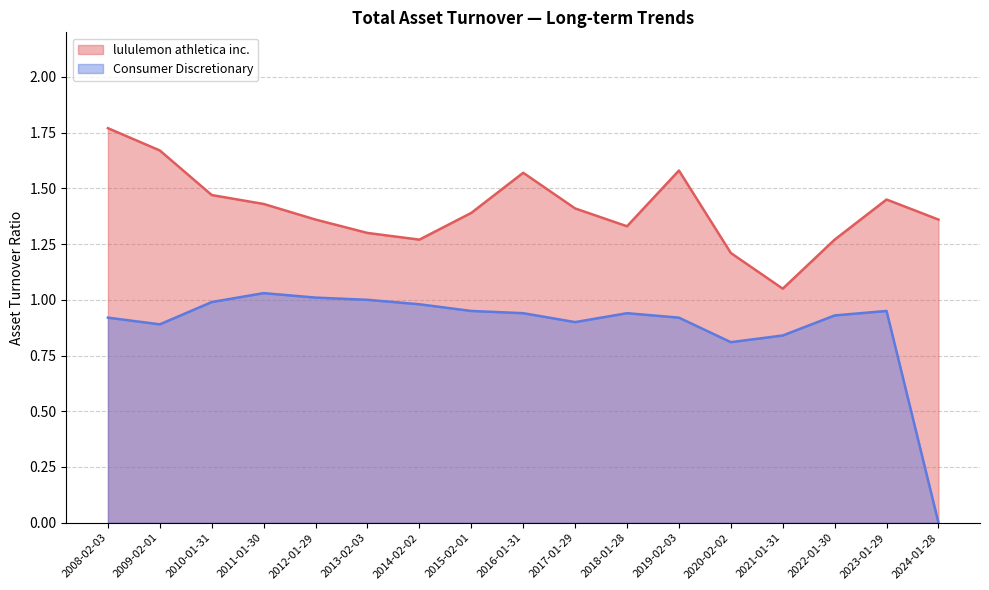

At which category does Consumer Discretionary reach its first local peak?

2011-01-30